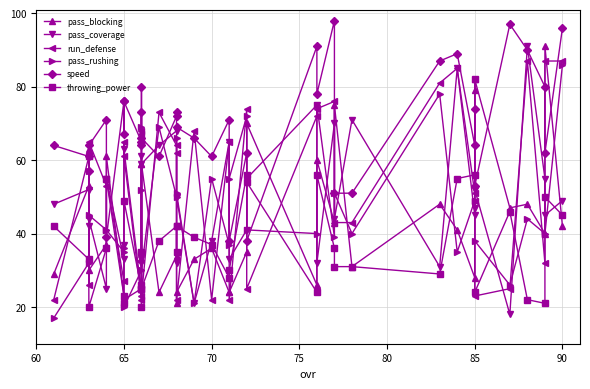

Reading right to left, extract all data points from this chart.

pass_blocking: 42	91	40	48	47	82	79	28	41	48	31	75	43	60	26	70	35	24	24	36	33	24	21	34	24	59	33	59	33	25	22	23	23	61	37	30	63	53	29
pass_coverage: 49	45	55	91	18	52	47	45	85	31	71	44	70	32	75	55	41	33	65	38	21	50	32	68	64	59	32	33	61	24	63	37	33	55	25	44	42	52	48
run_defense: 87	87	32	87	25	23	49	51	85	81	43	43	76	74	72	25	74	22	65	22	68	22	62	64	73	23	68	65	67	22	61	65	27	55	53	65	26	61	22
pass_rushing: 86	40	40	44	26	38	49	49	35	78	40	51	39	75	40	41	72	55	37	55	21	51	66	50	69	30	69	52	35	30	20	36	35	41	41	45	57	32	17
speed: 96	62	80	90	97	53	74	64	89	87	51	51	98	78	91	38	62	38	71	61	66	69	73	72	61	66	73	64	80	65	76	67	76	39	71	64	57	61	64
throwing_power: 45	50	21	22	46	24	82	56	55	29	31	31	36	56	24	54	56	30	28	37	39	42	35	42	38	25	35	20	26	25	49	21	23	55	36	20	61	33	42